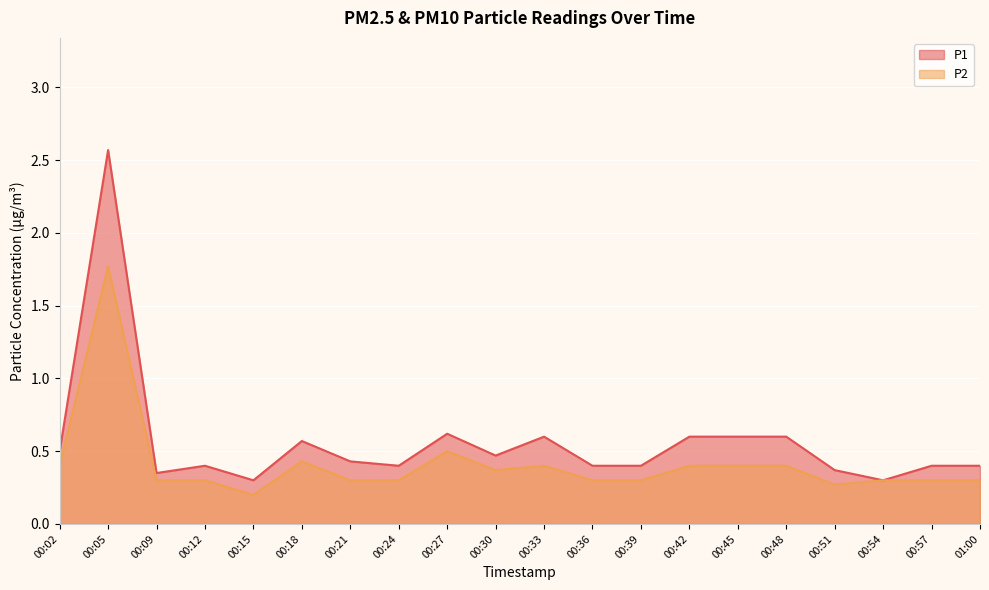

What are all the series names shown in the legend?

P1, P2